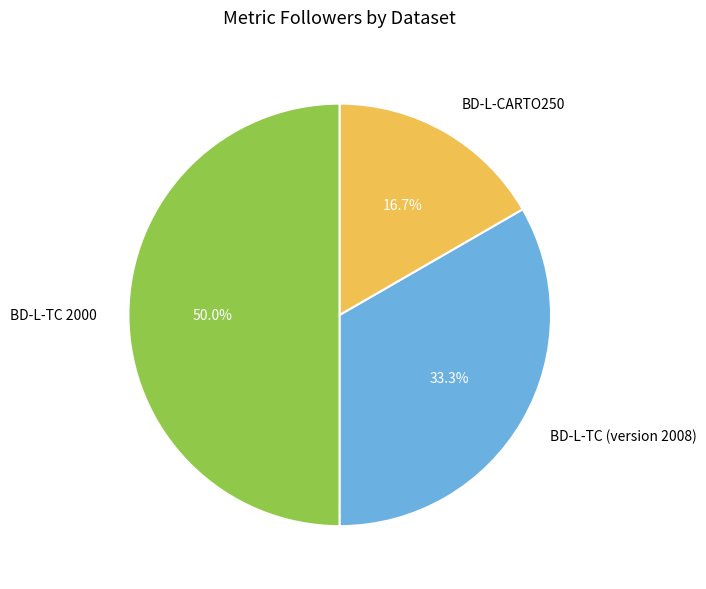

The BD-L-CARTO250 slice represents 10% of the pie. True or false?

False